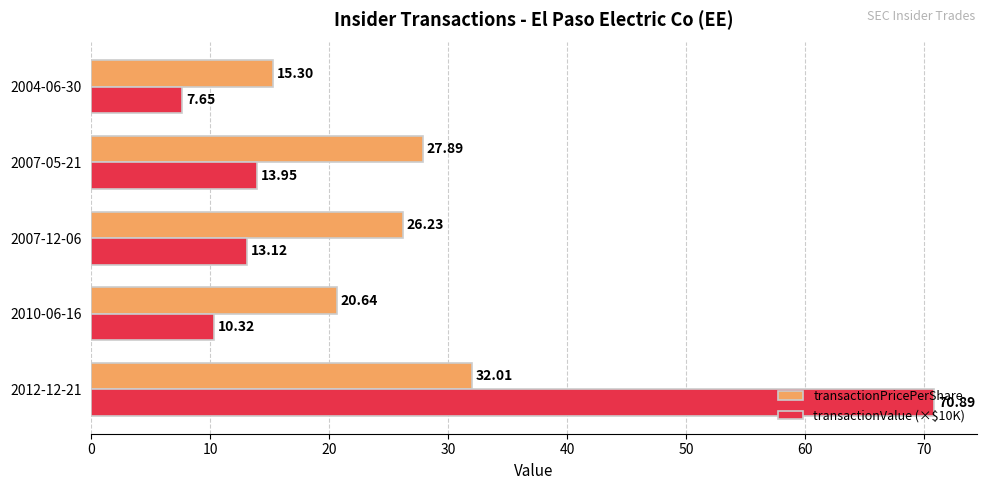

At how many categories does at least one series exceed 55?

1